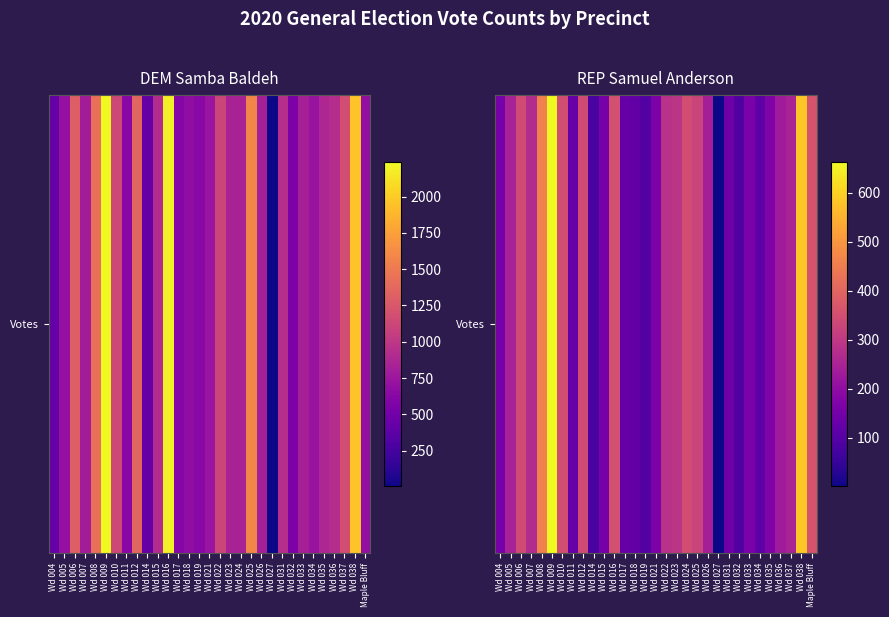

List the labels in order of value, largest first.

Wd 009, Wd 038, Wd 008, Maple Bluff, Wd 016, Wd 024, Wd 010, Wd 006, Wd 012, Wd 025, Wd 023, Wd 022, Wd 007, Wd 037, Wd 005, Wd 026, Wd 036, Wd 035, Wd 021, Wd 033, Wd 015, Wd 004, Wd 031, Wd 011, Wd 017, Wd 018, Wd 034, Wd 019, Wd 032, Wd 014, Wd 027